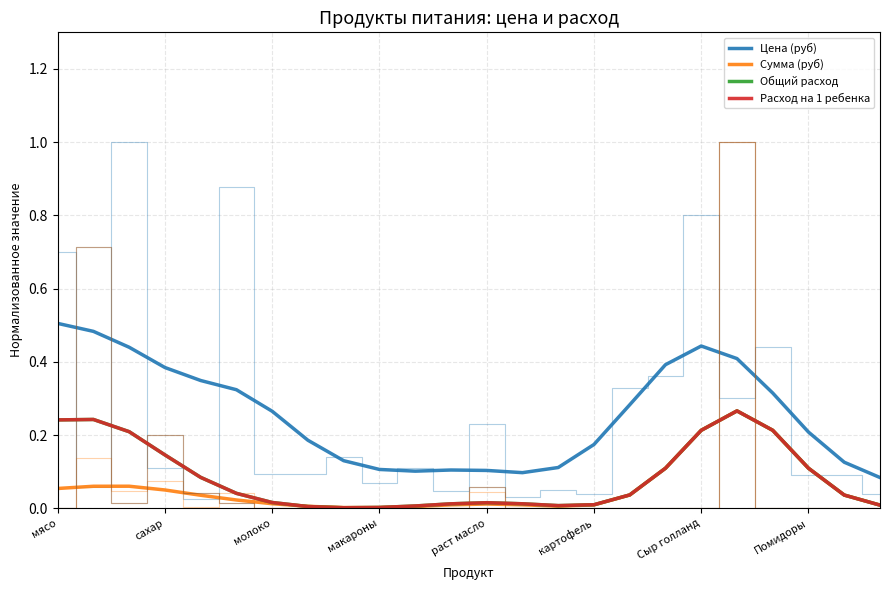

How many lines are shown in the chart?

4